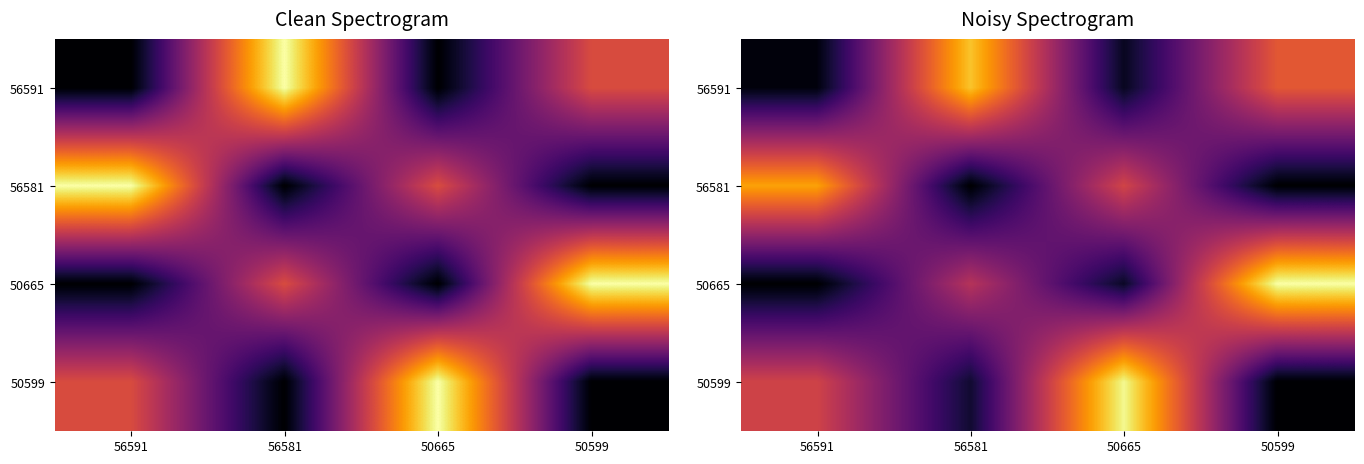

What is the total value across all series at 56591?

33186.7